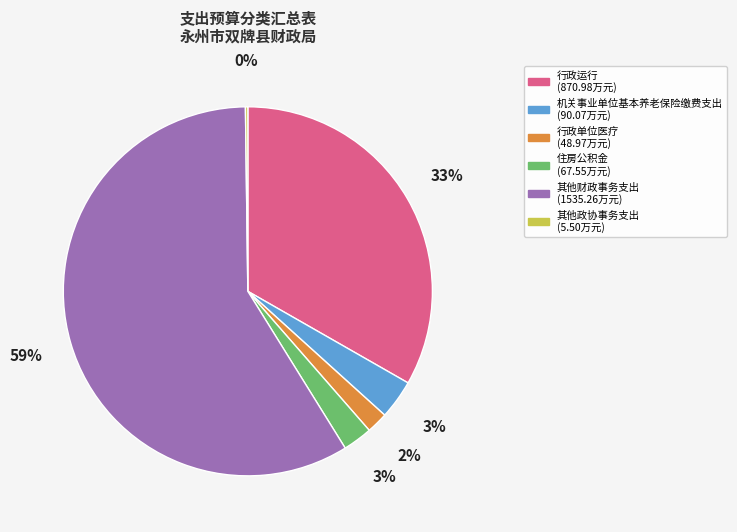

To the nearest percent, what is the average slice percentage?

17%